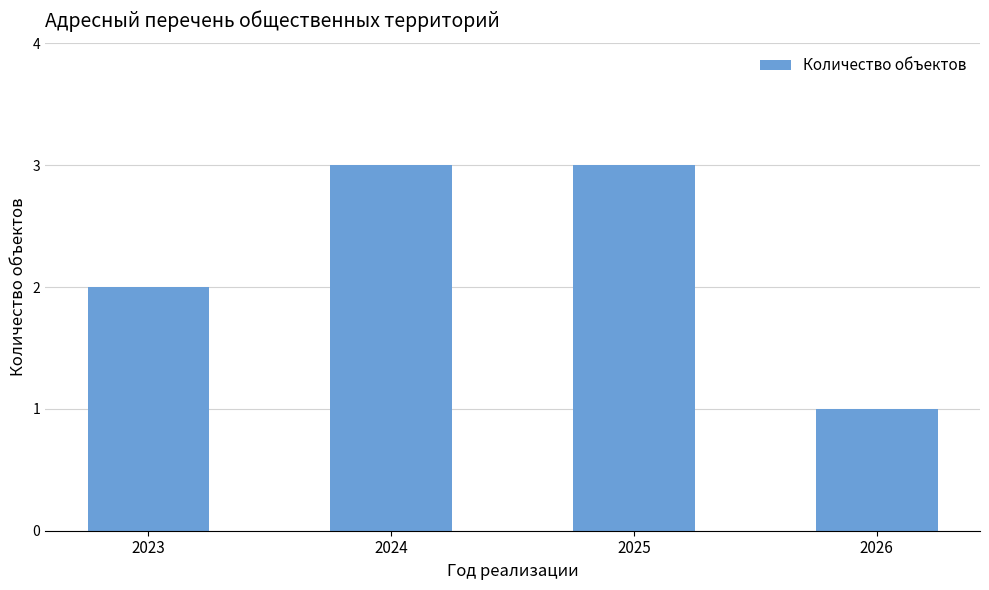

What is the value of the 4th bar from the left?

1